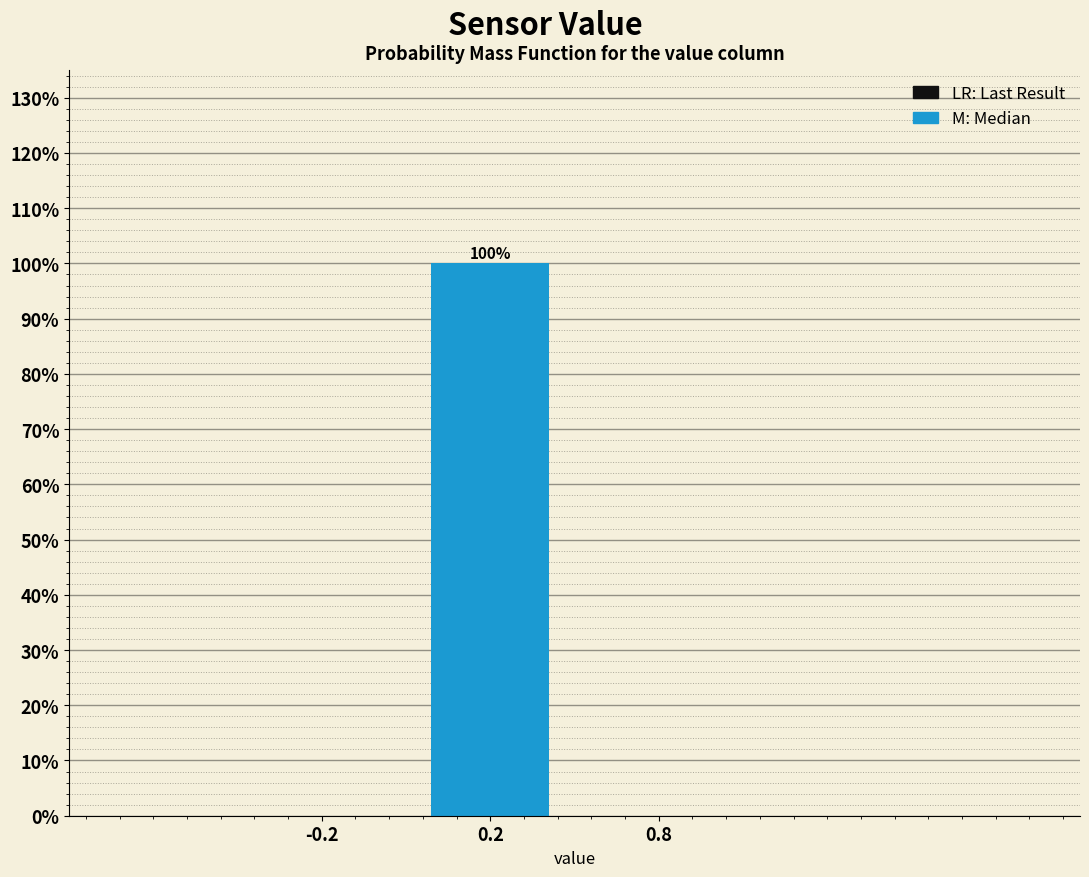

Reading left to right, transcribe all the data shown in this chart.

-0.2=0	0.2=100	0.8=0